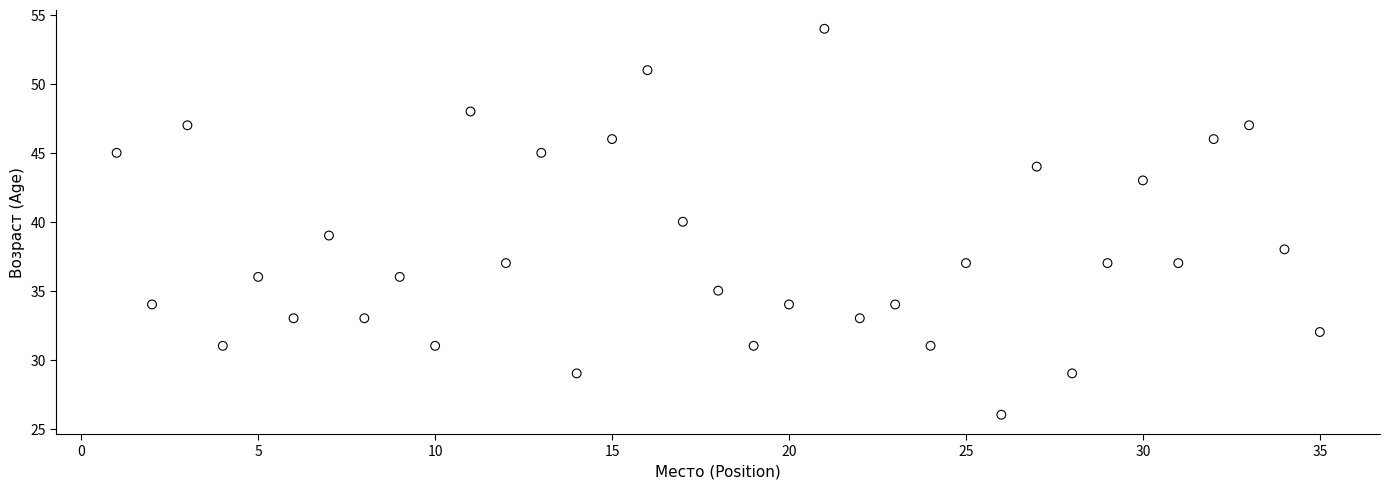

What is the range of X values (max minus min)?

34